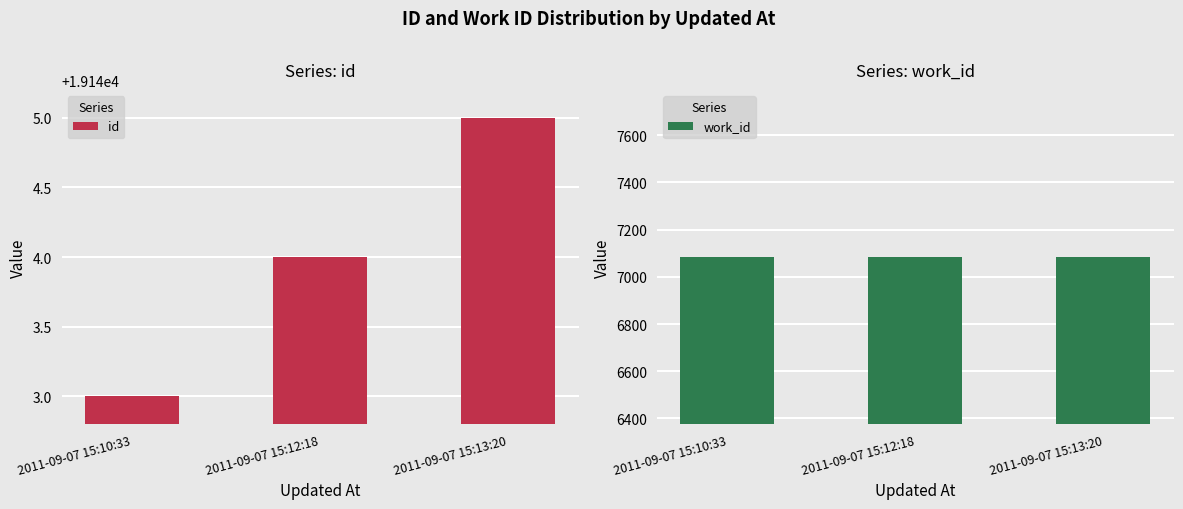

Does the chart contain stacked bars?

No